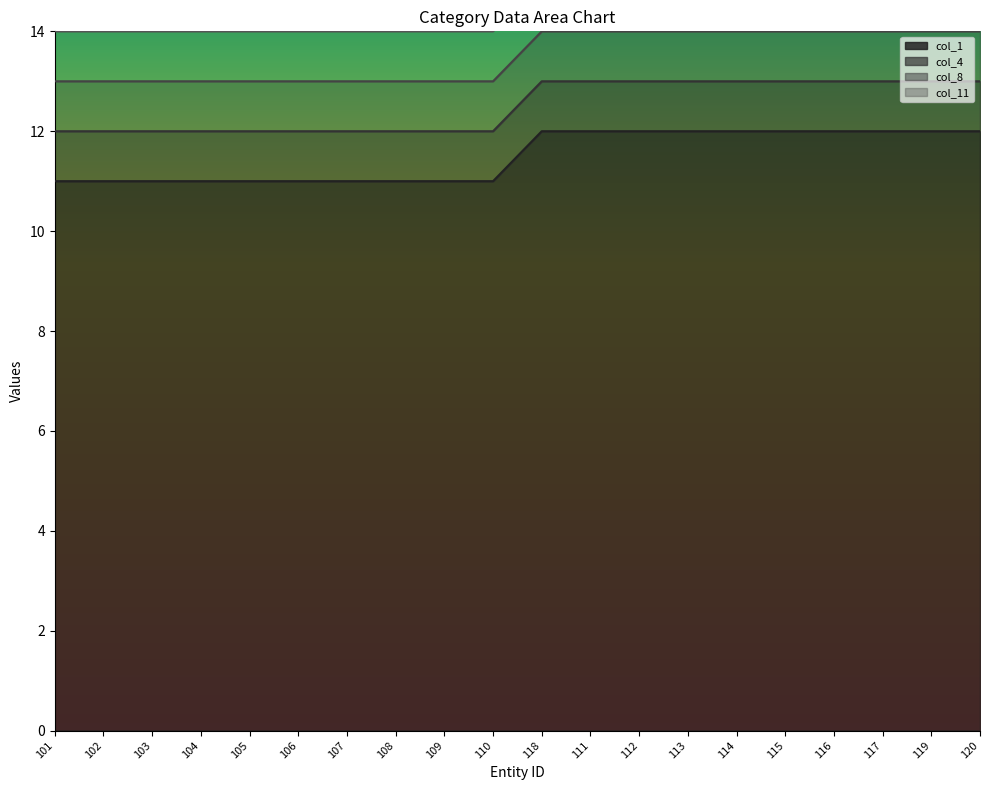

How many lines are shown in the chart?

4